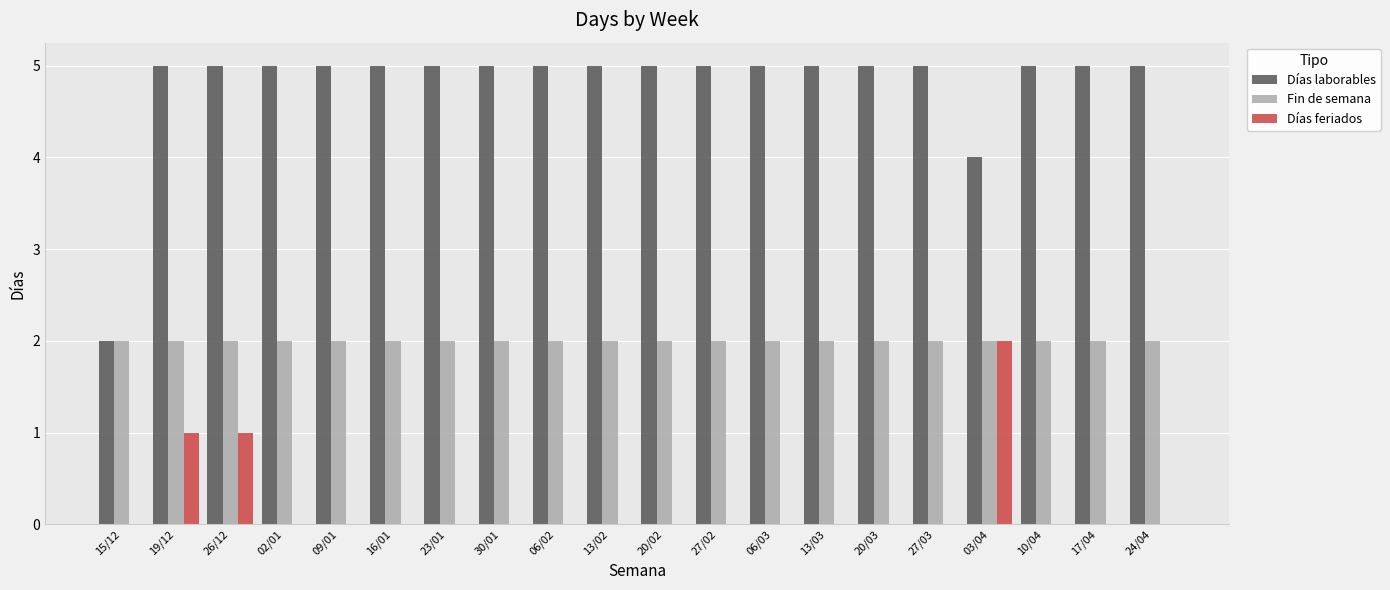

Which series has the largest total across all categories?

Días laborables